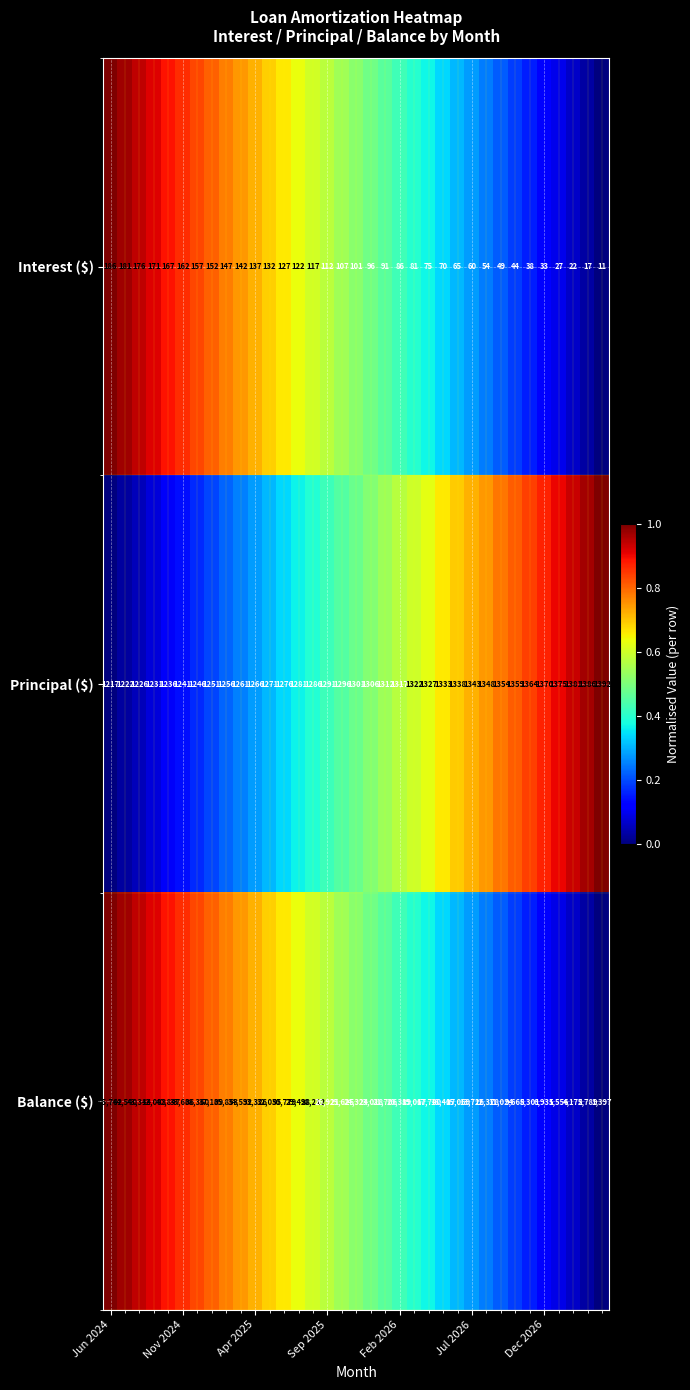

Which series has the largest range (max minus min)?

Balance ($)